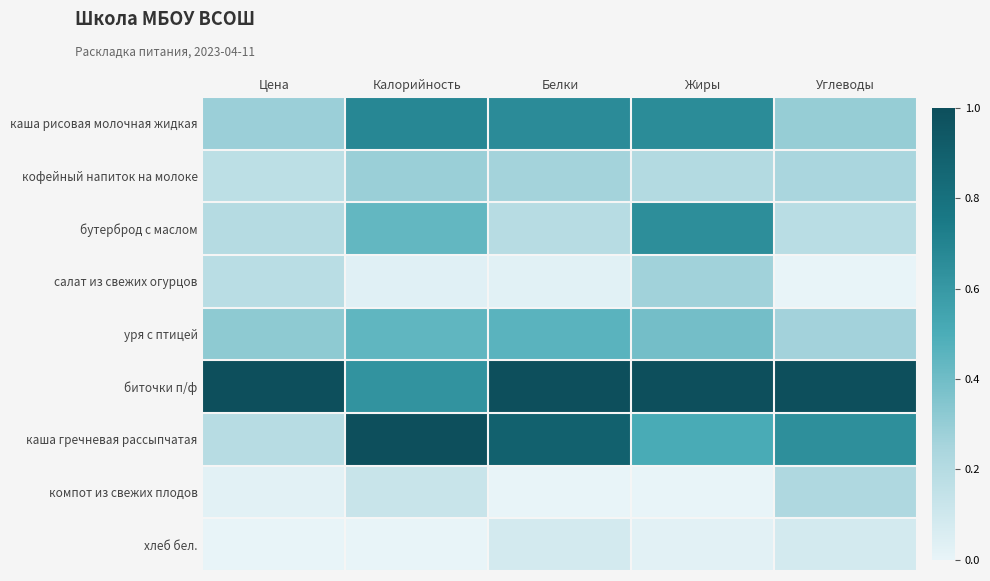

Reading left to right, transcribe all the data shown in this chart.

каша рисовая молочная жидкая: Цена=0.3	Калорийность=0.7	Белки=0.7	Жиры=0.7	Углеводы=0.3
кофейный напиток на молоке: Цена=0.2	Калорийность=0.3	Белки=0.3	Жиры=0.2	Углеводы=0.2
бутерброд с маслом: Цена=0.2	Калорийность=0.4	Белки=0.2	Жиры=0.6	Углеводы=0.2
салат из свежих огурцов: Цена=0.2	Калорийность=0.0	Белки=0.0	Жиры=0.3	Углеводы=0.0
уря с птицей: Цена=0.3	Калорийность=0.4	Белки=0.5	Жиры=0.4	Углеводы=0.3
биточки п/ф: Цена=1.0	Калорийность=0.6	Белки=1.0	Жиры=1.0	Углеводы=1.0
каша гречневая рассыпчатая: Цена=0.2	Калорийность=1.0	Белки=0.9	Жиры=0.5	Углеводы=0.6
компот из свежих плодов: Цена=0.0	Калорийность=0.1	Белки=0.0	Жиры=0.0	Углеводы=0.2
хлеб бел.: Цена=0.0	Калорийность=0.0	Белки=0.1	Жиры=0.0	Углеводы=0.1